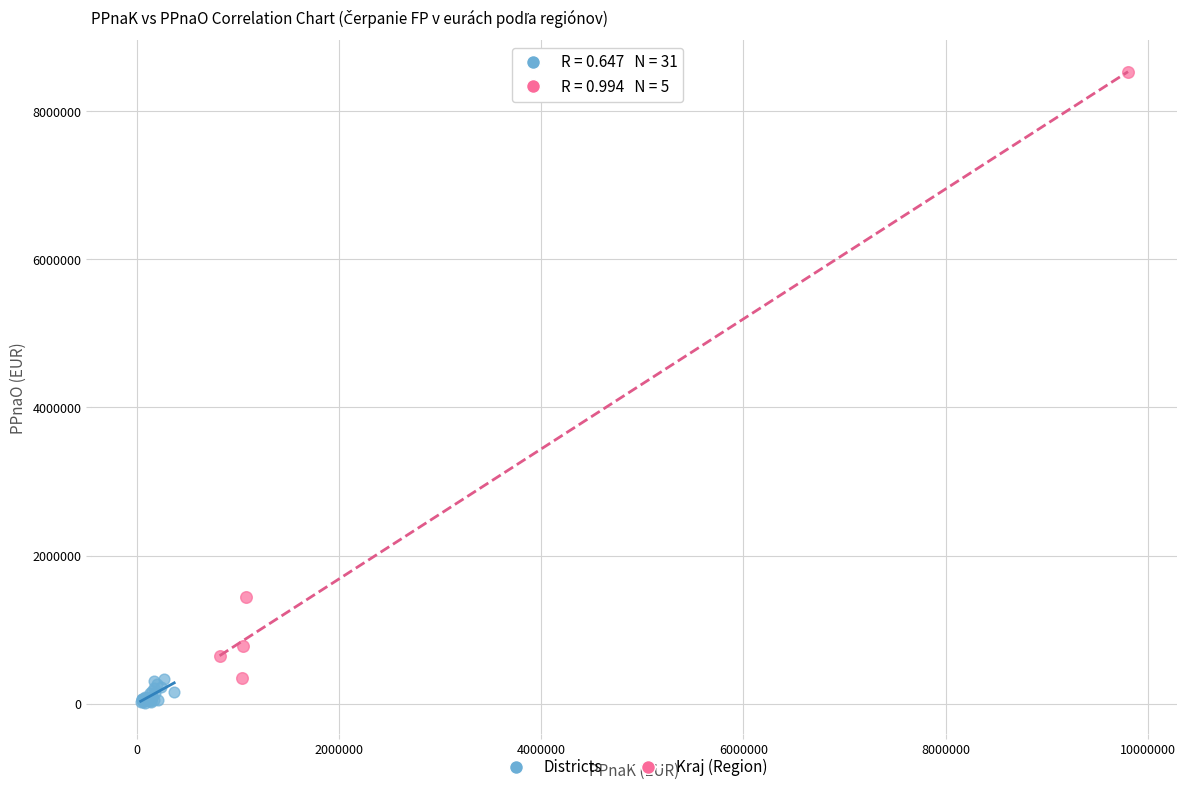

Which series contains the highest Y value?

Kraj (Region)